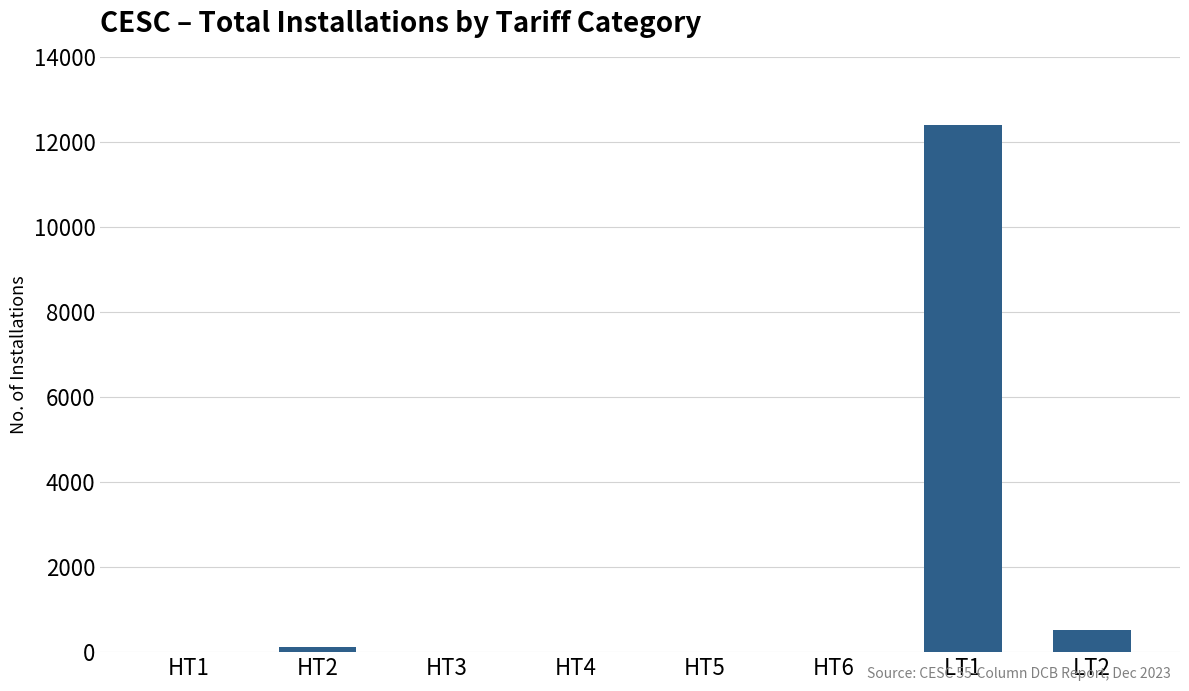

Where is the data nearest to the value 6203?

LT2